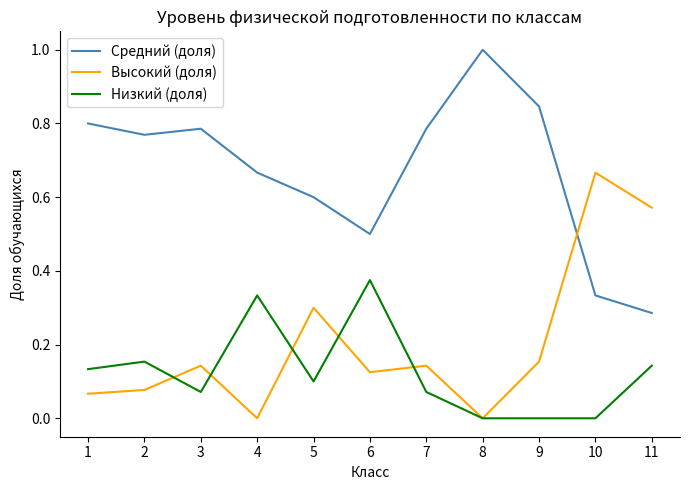

Between 2 and 10, which series saw the biggest shift?

Высокий (доля)